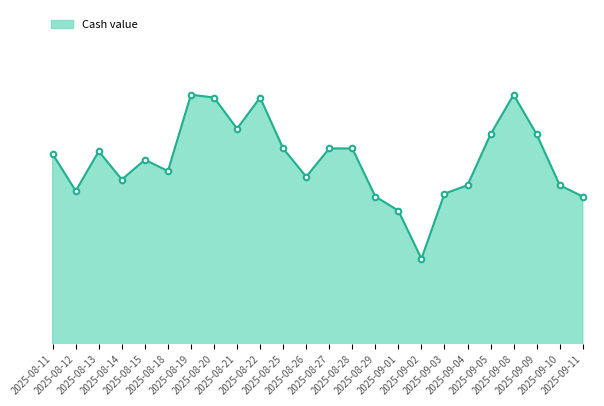

At which label is the value closest to 3?

2025-09-02